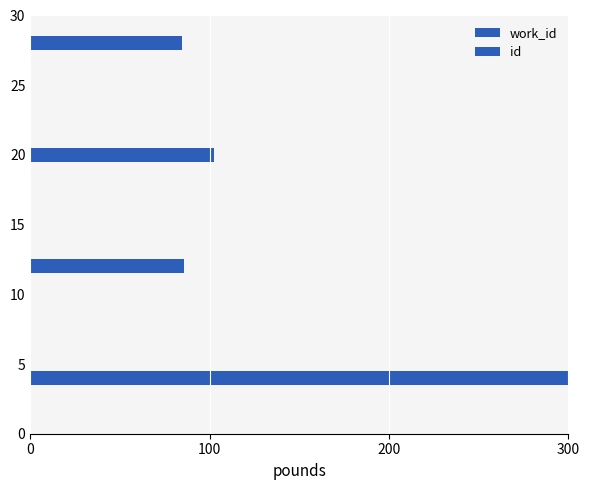

What is the sum of all id values?

798.5